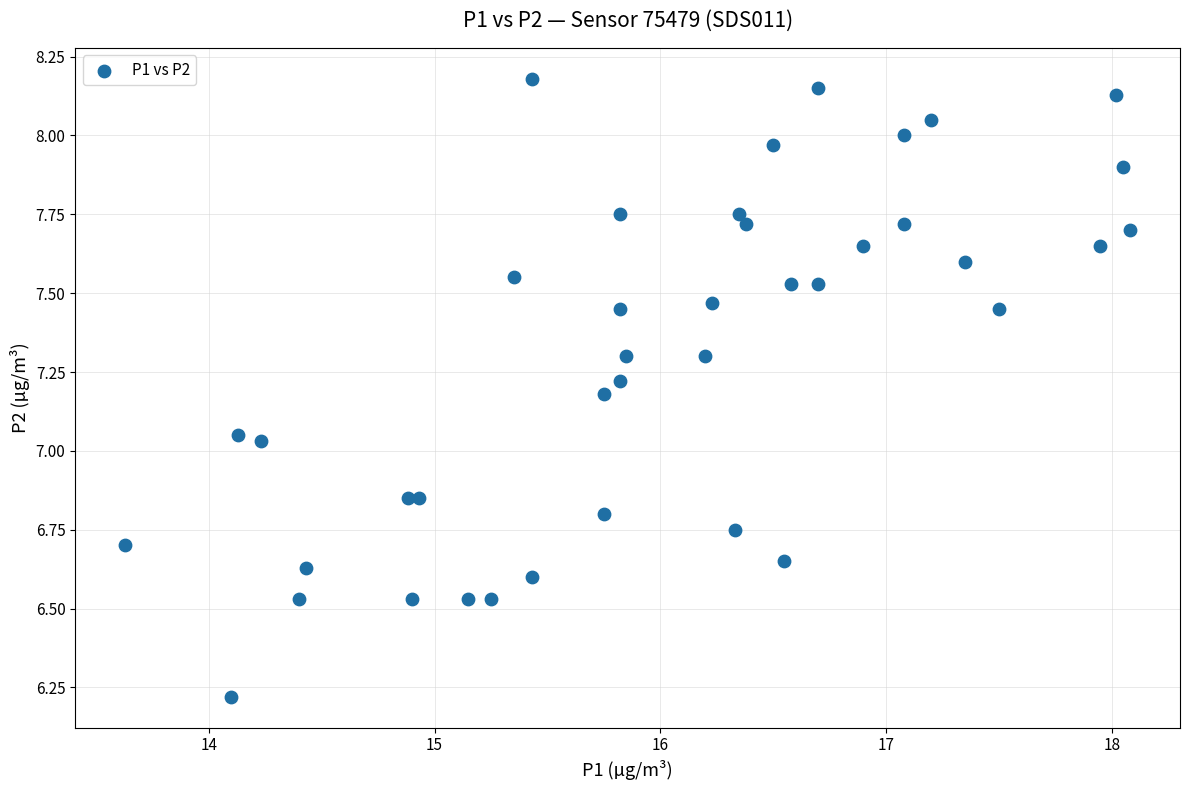

What is the range of X values (max minus min)?

4.4